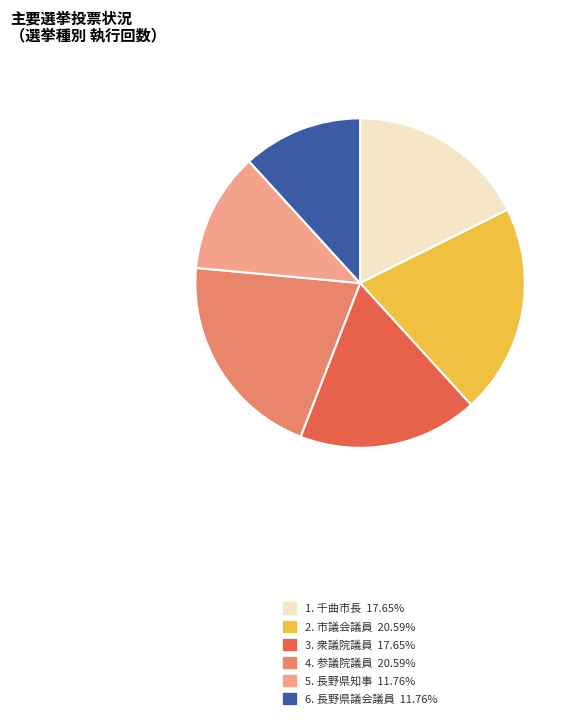

Does any single category account for the majority?

No